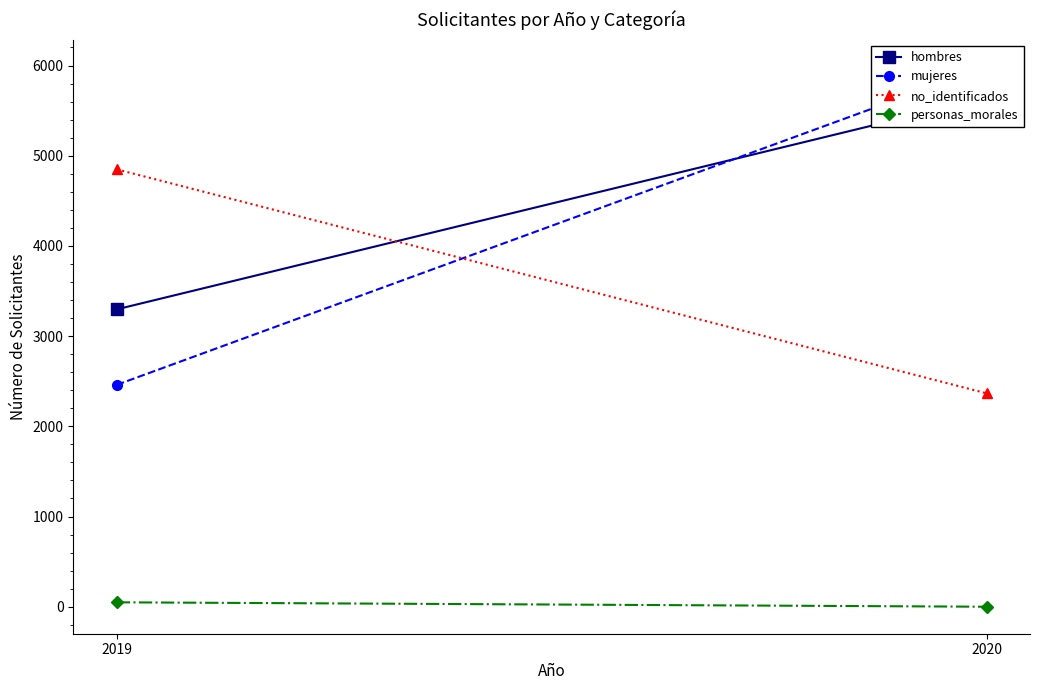

Which category has the lowest value in the no_identificados series?

2020